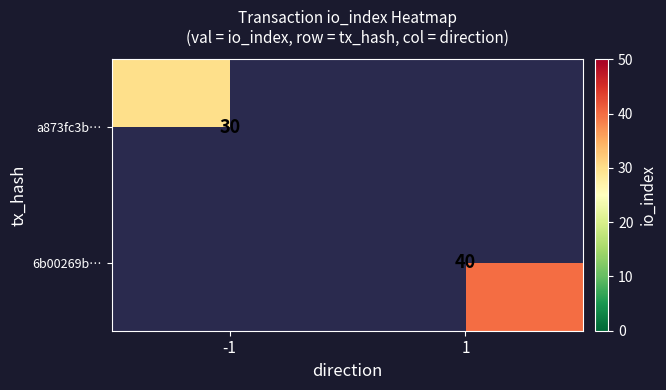

How many distinct data groups are displayed?

2